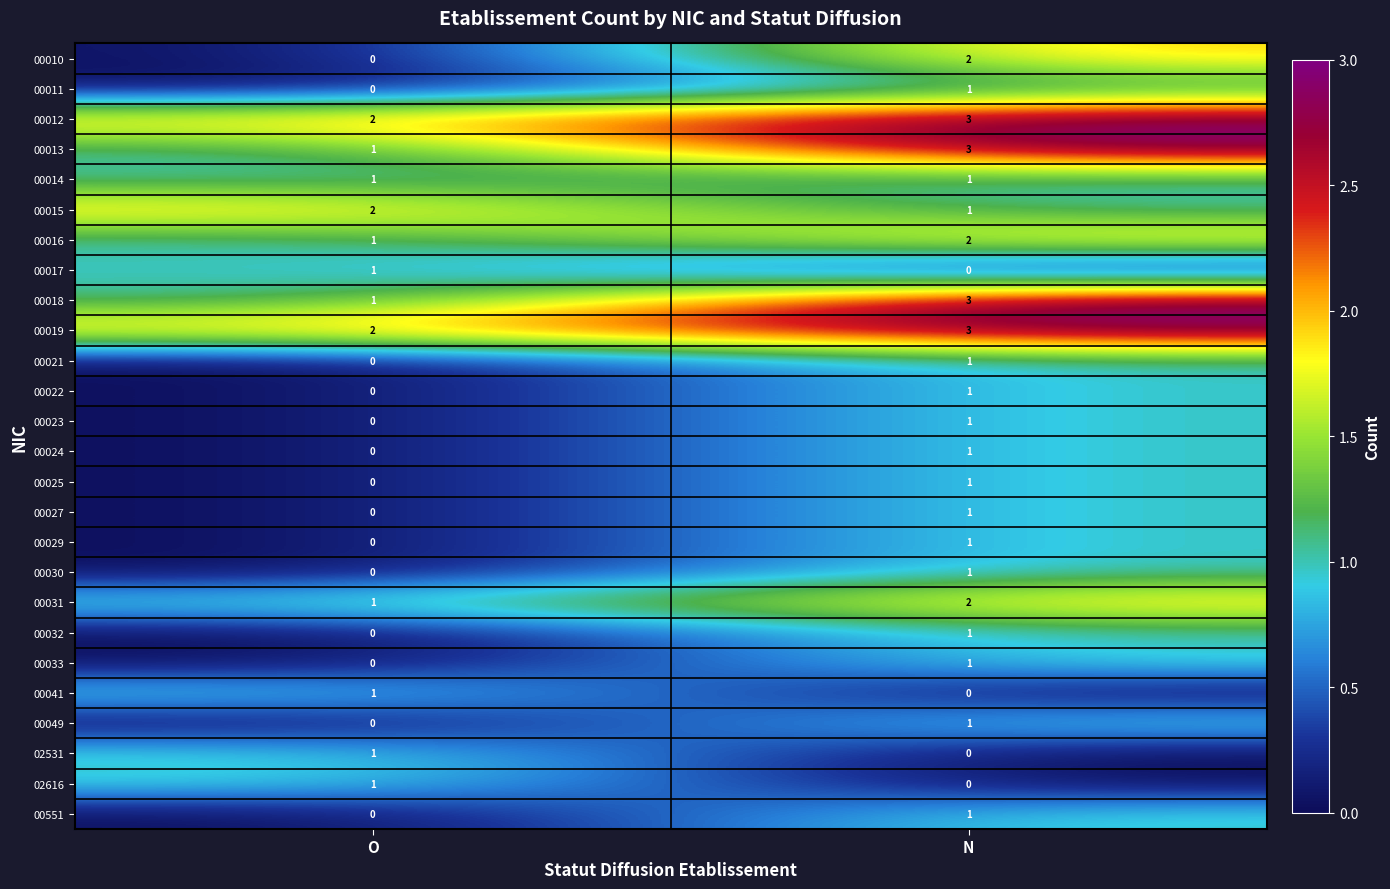

What is the maximum value shown in the chart?

3